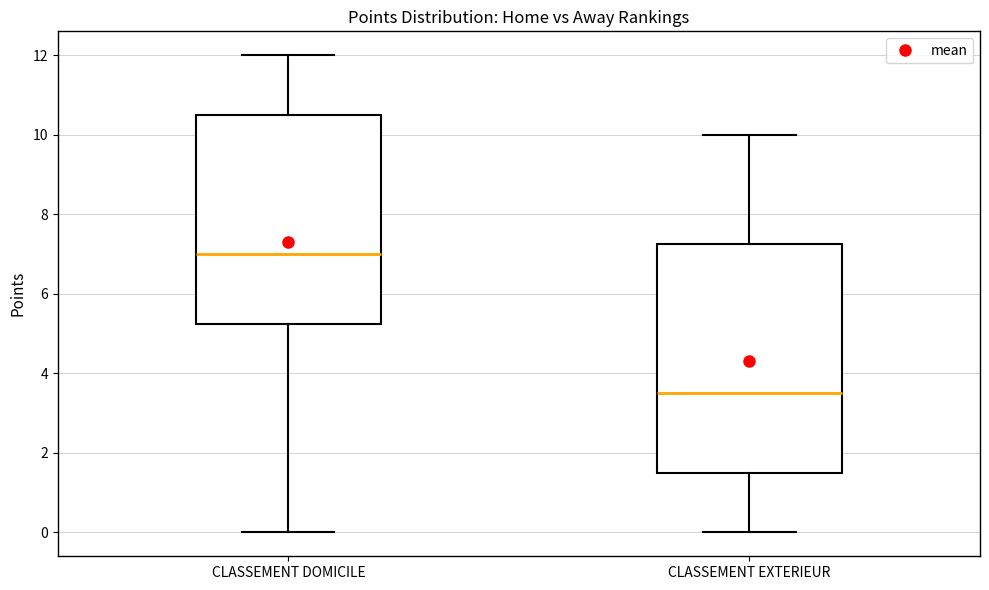

Reading left to right, transcribe this box plot: for each box, give where its median line is, the range the box spans, and where its two whiskers end, as read against the y-axis. The values are not printed on the chart, so give them approximately, as read against the axis.

CLASSEMENT DOMICILE: median 7.0, box 5.2 to 10.6, whiskers 0.0 to 12.0
CLASSEMENT EXTERIEUR: median 3.6, box 1.6 to 7.2, whiskers 0.0 to 10.0